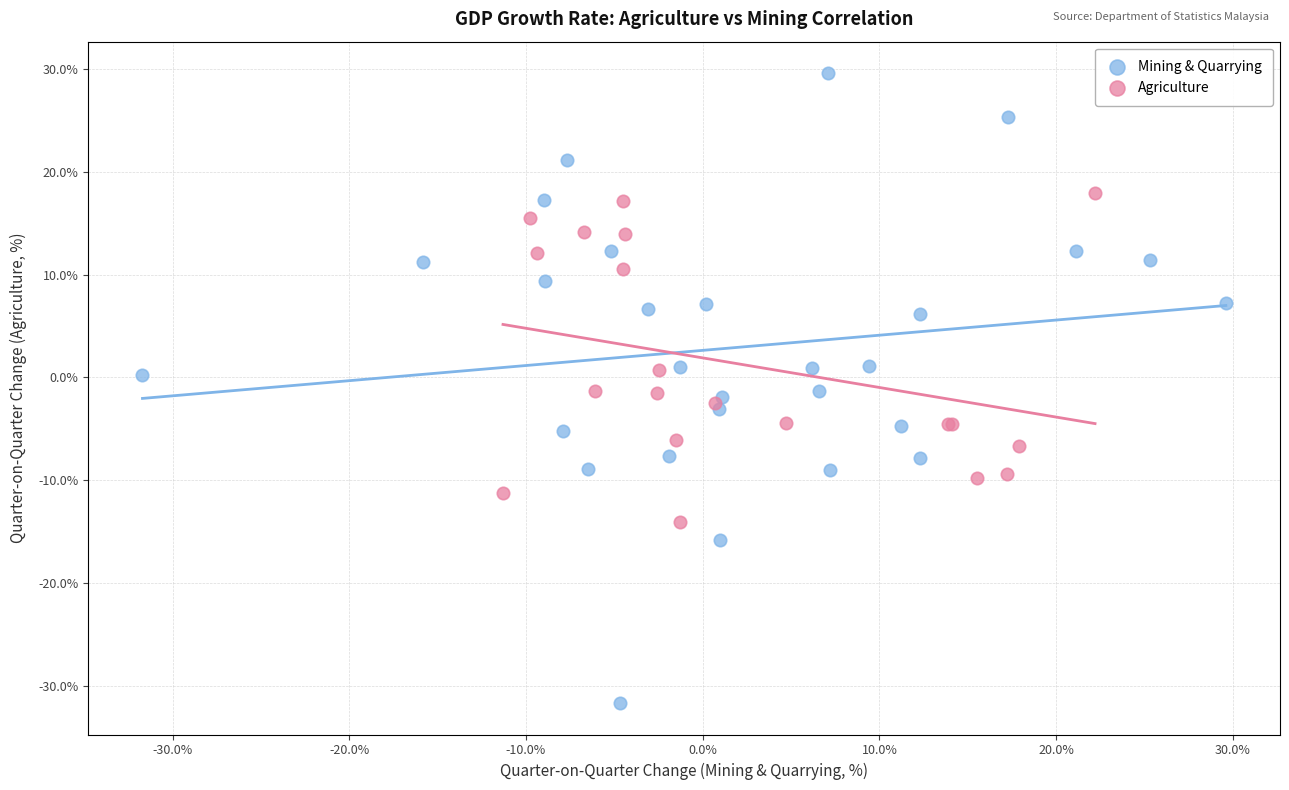

Which series has the largest Y range (max minus min)?

Mining & Quarrying